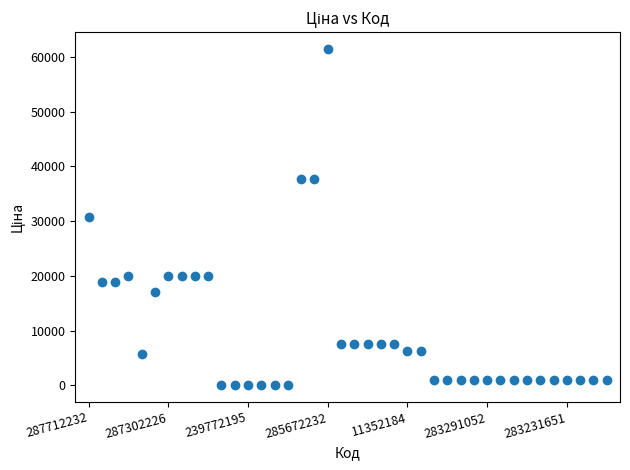

How many points are shown in the scatter plot?

40